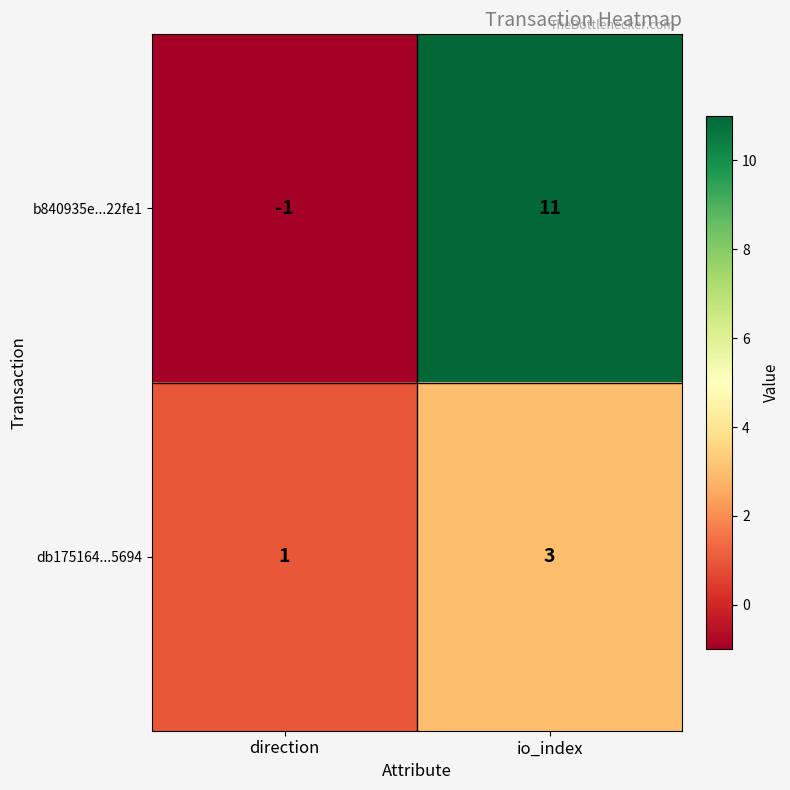

Is the value of db175164...5694 at direction greater than the value of b840935e...22fe1 at io_index?

No